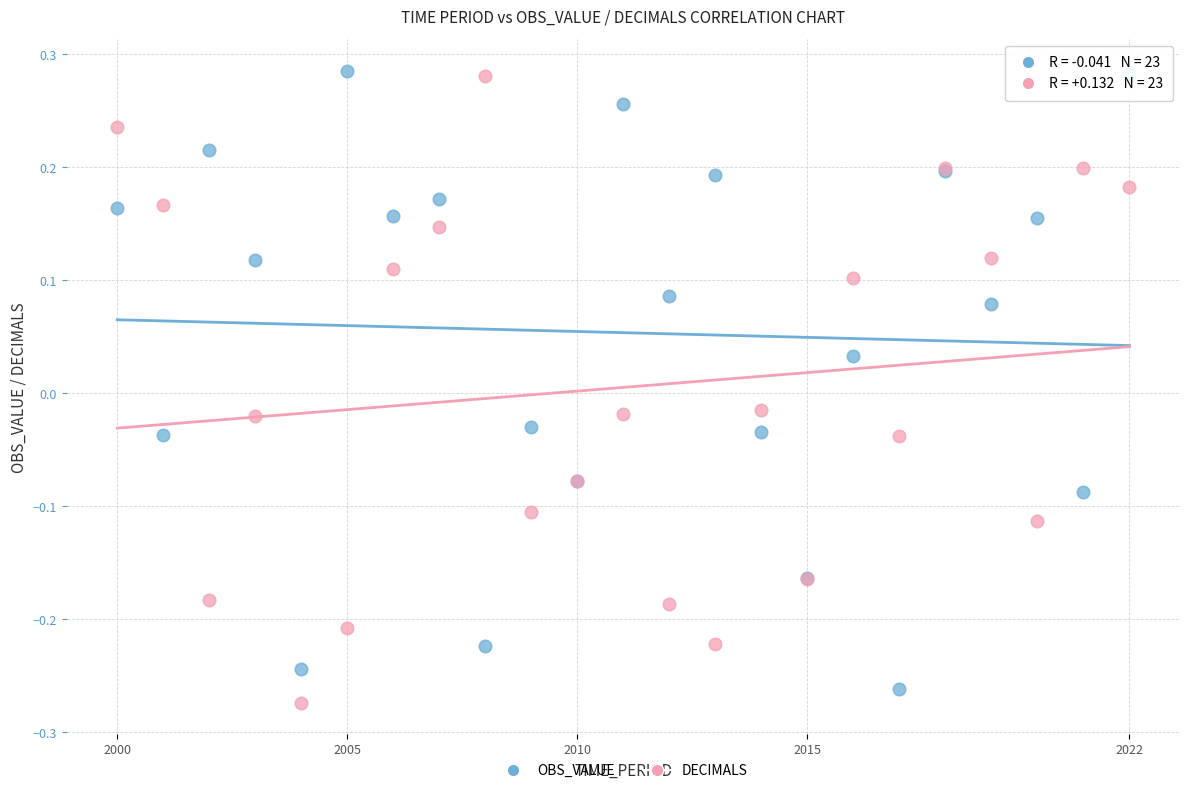

What is the X range (max minus min) for the scatter plot?

22.0